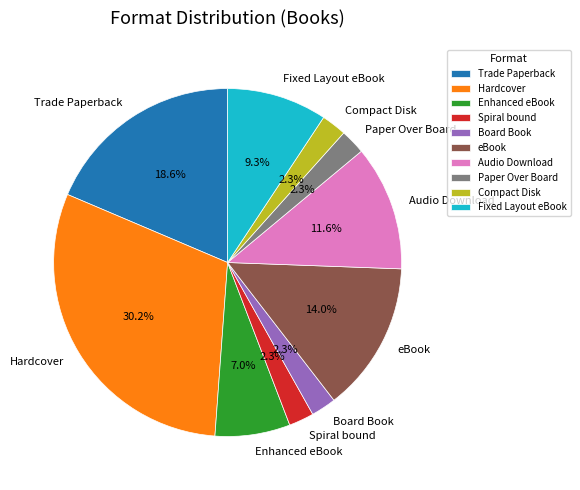

How many slices are in this pie chart?

10